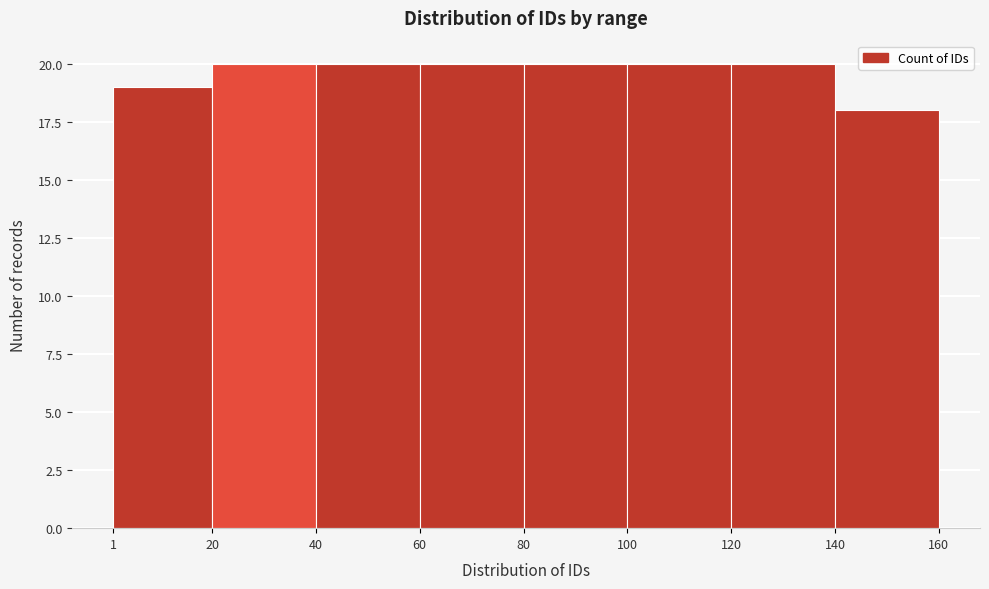

Reading left to right, transcribe this chart: for each bar, give the range it covers on the x-axis and its height. The values are not printed on the chart, so give them approximately, as read against the axis.

1 to 20: 19
20 to 40: 20
40 to 60: 20
60 to 80: 20
80 to 100: 20
100 to 120: 20
120 to 140: 20
140 to 160: 18